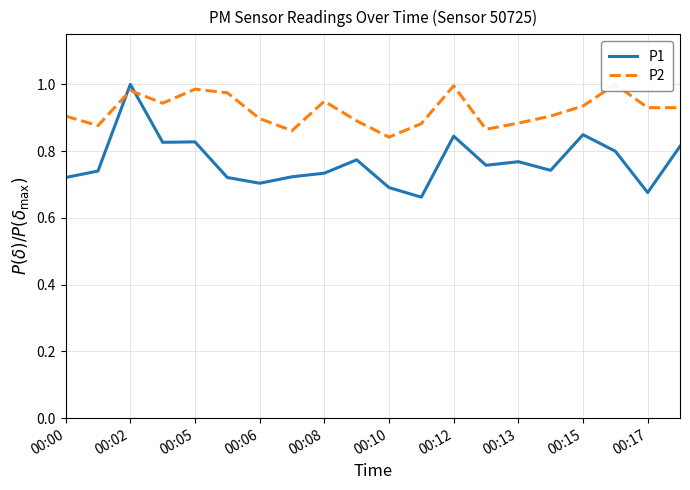

Which series has the largest total across all categories?

P2